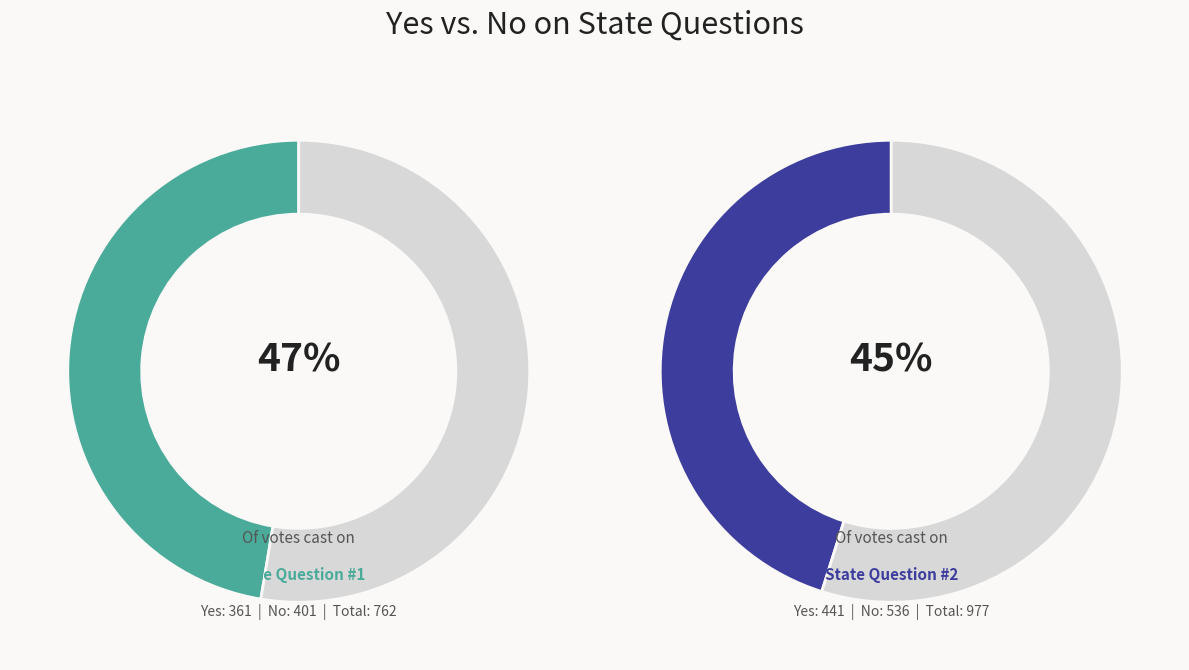

Which slice is the smallest?

State Question #1